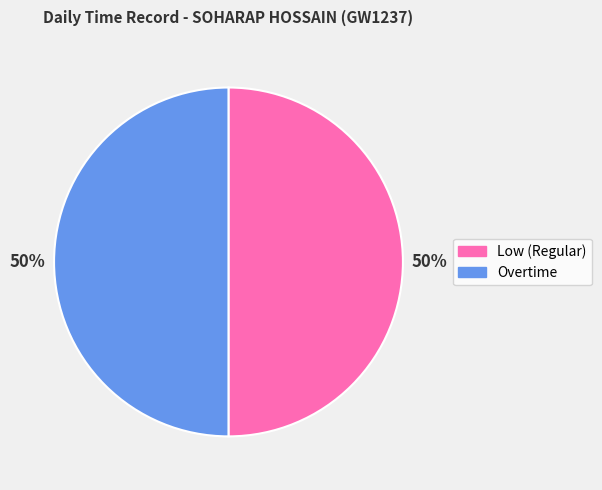

To the nearest percent, what is the difference between the largest and smallest slice percentages?

0%